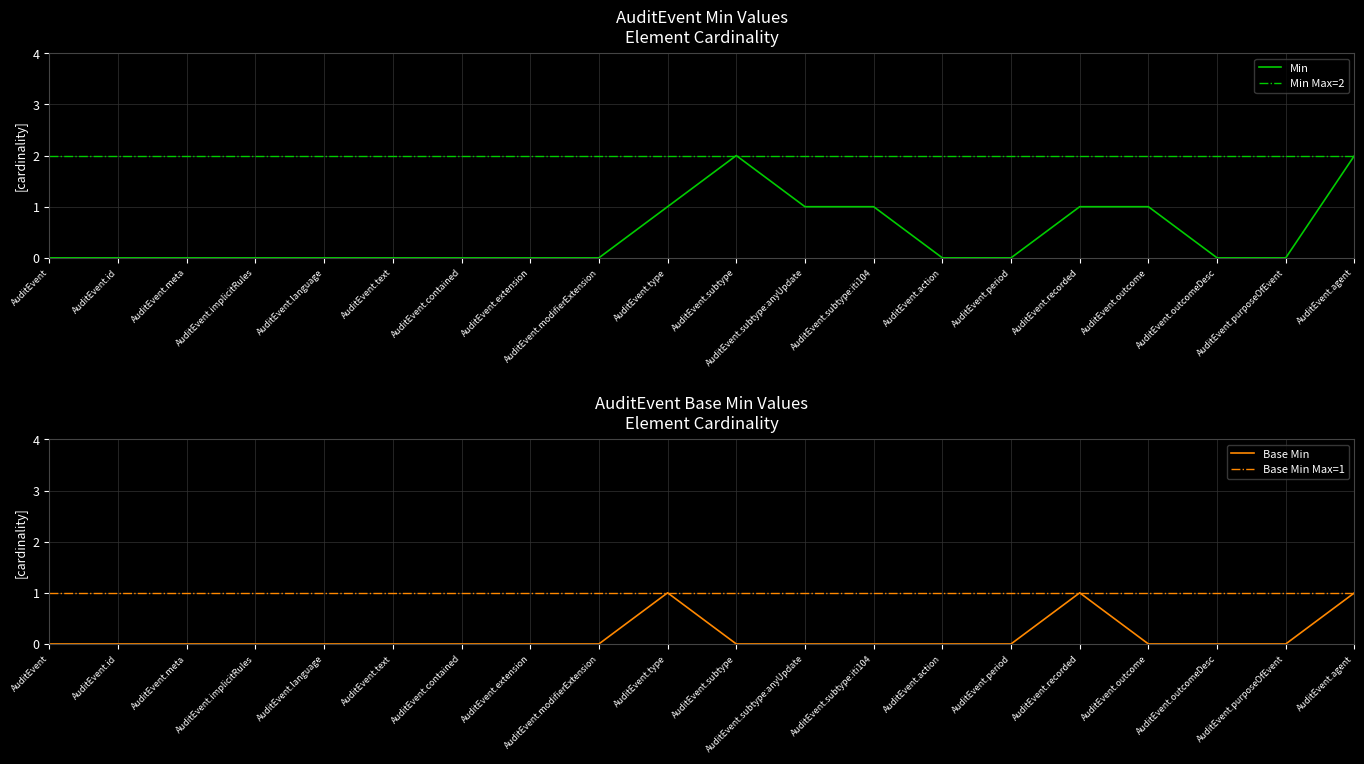

List the series in order of their overall mean, lowest first.

Base Min, Min, Base Min Max=1, Min Max=2